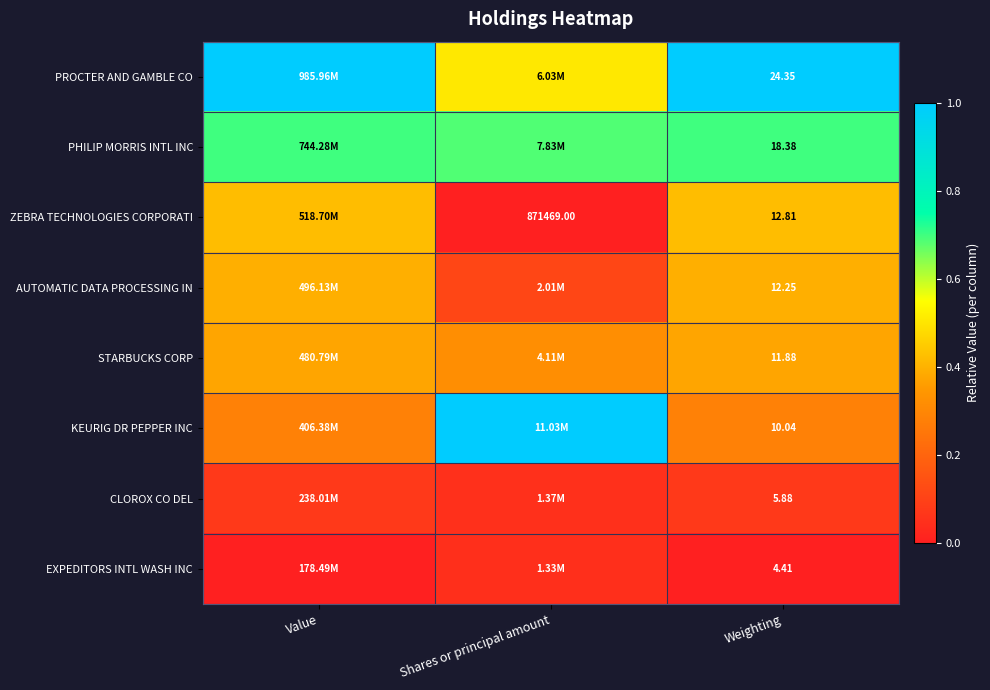

Count the CLOROX CO DEL values in the range 0 to 1.

3